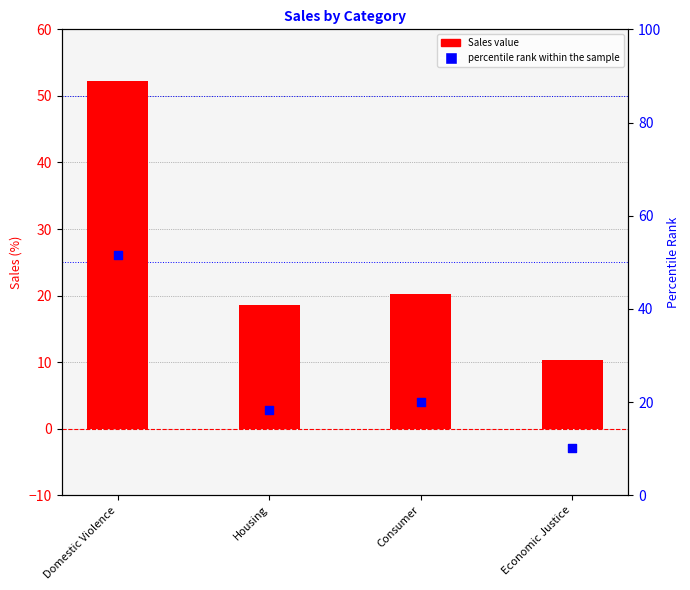

Which series has the largest Y range (max minus min)?

Sales